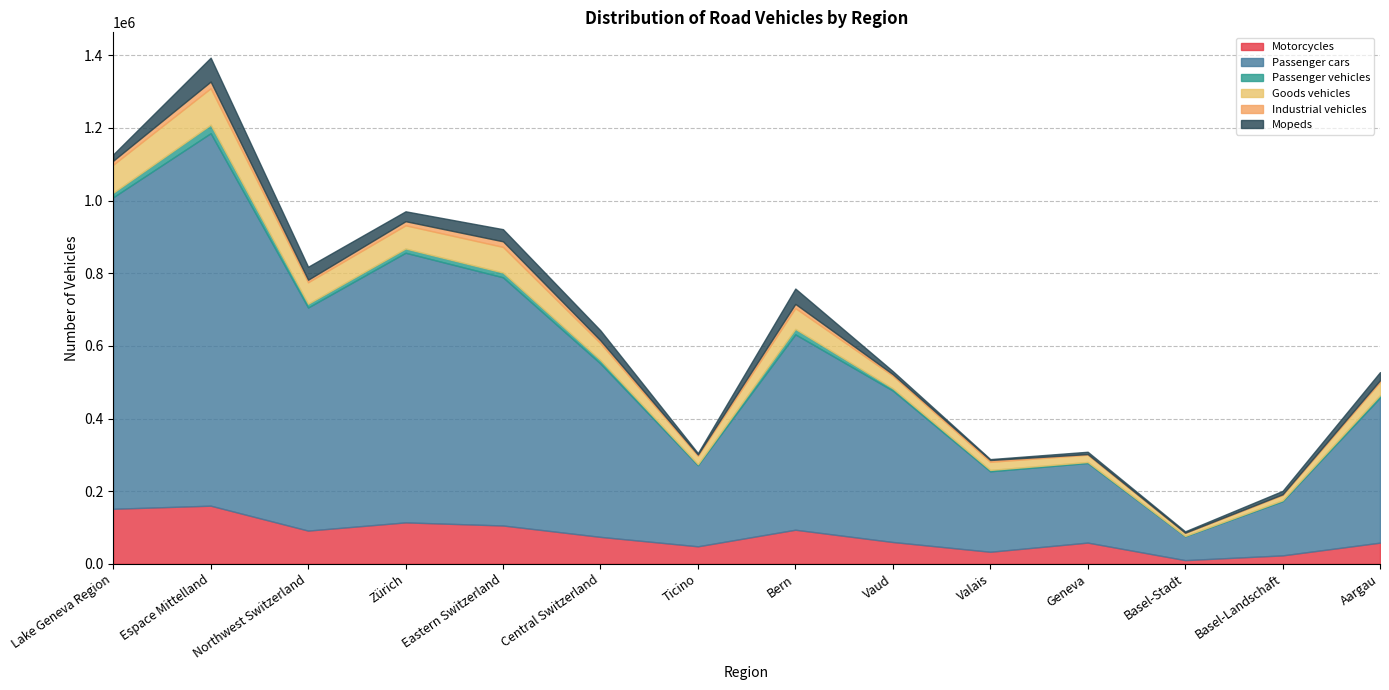

The Passenger cars series shows 477328 at Central Switzerland. True or false?

True